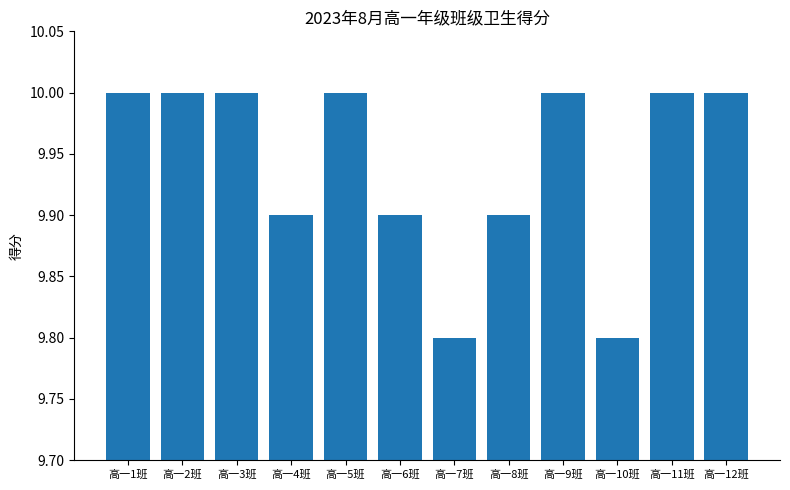

What is the minimum value shown in the chart?

9.8